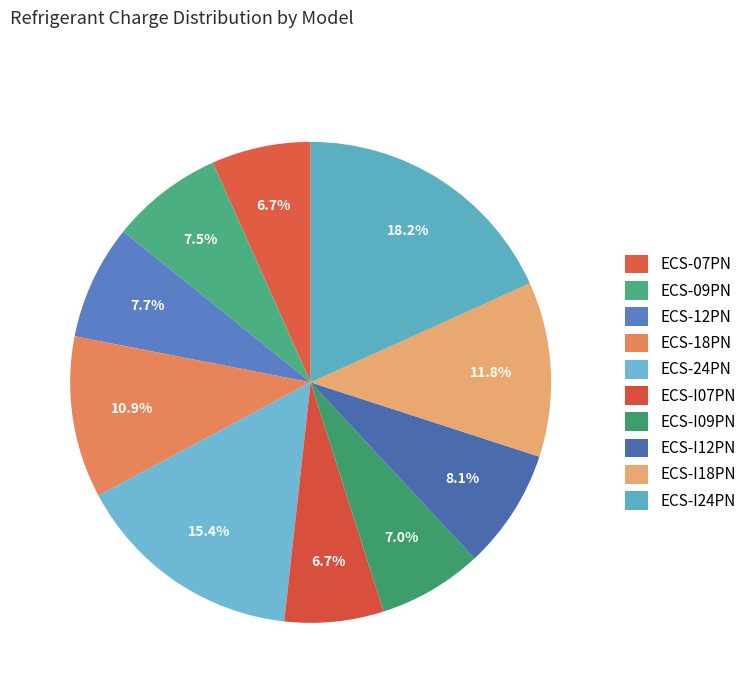

Does ECS-18PN account for over 50% of the chart?

No